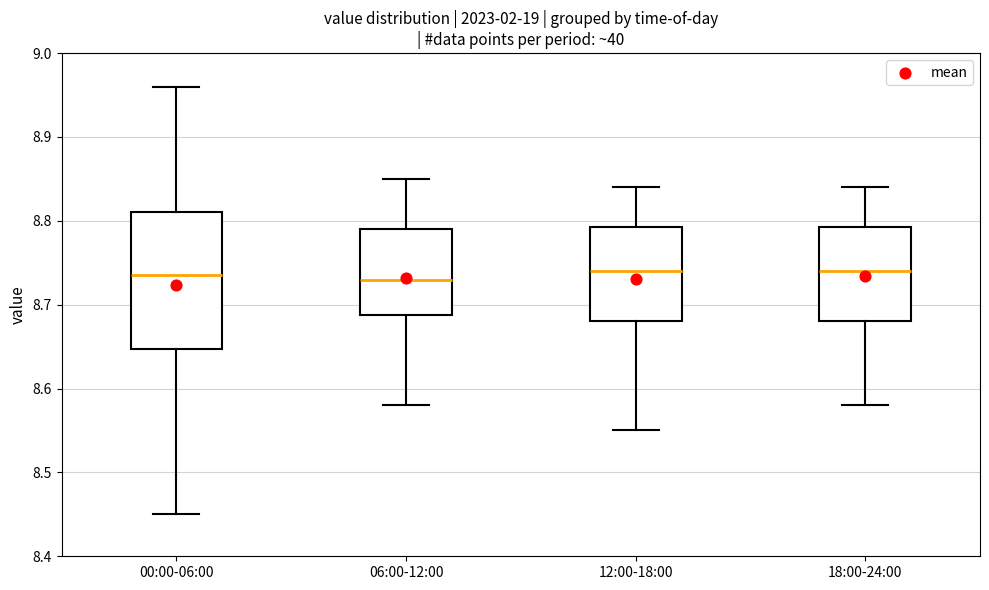

Reading left to right, transcribe this box plot: for each box, give where its median line is, the range the box spans, and where its two whiskers end, as read against the y-axis. The values are not printed on the chart, so give them approximately, as read against the axis.

00:00-06:00: median 8.74, box 8.65 to 8.81, whiskers 8.45 to 8.96
06:00-12:00: median 8.73, box 8.69 to 8.79, whiskers 8.58 to 8.85
12:00-18:00: median 8.74, box 8.68 to 8.79, whiskers 8.55 to 8.84
18:00-24:00: median 8.74, box 8.68 to 8.79, whiskers 8.58 to 8.84